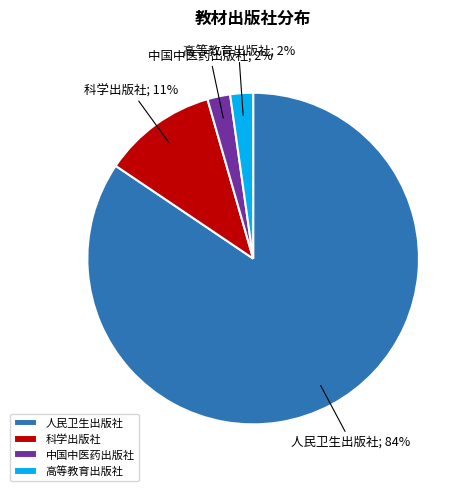

Between 人民卫生出版社 and 中国中医药出版社, which is larger?

人民卫生出版社